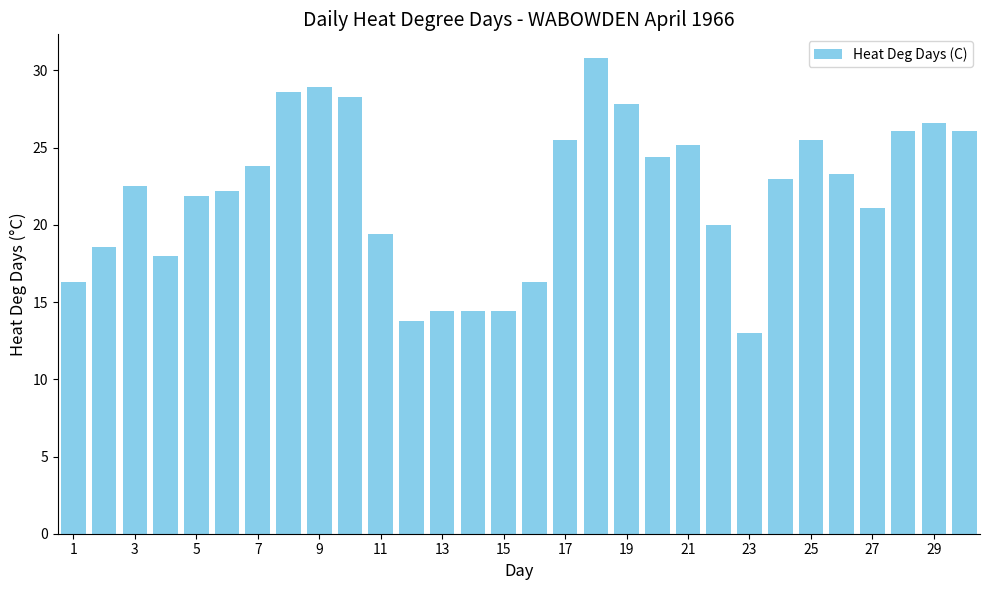

What is the smallest value displayed?

13.0